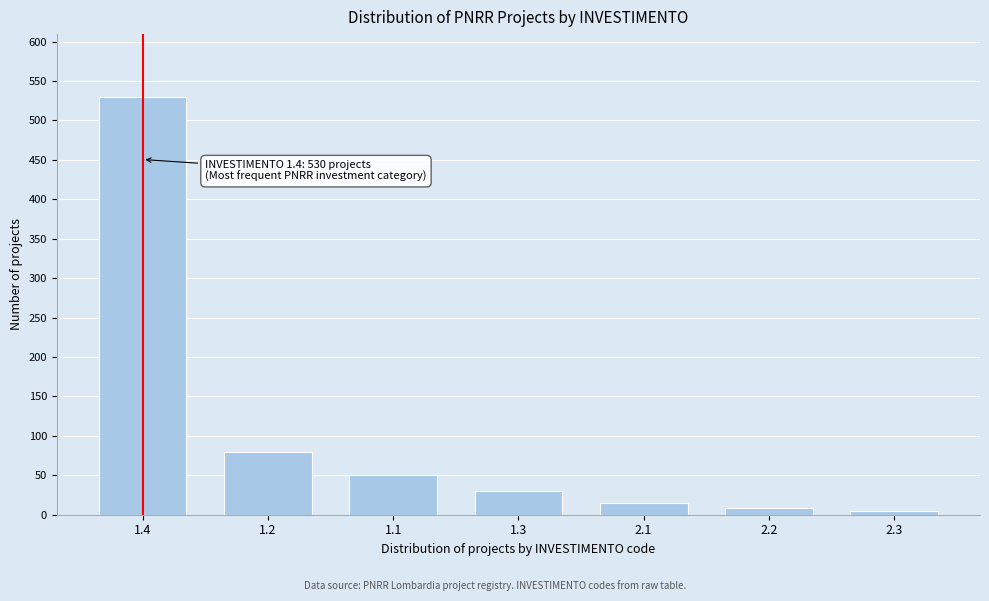

Reading right to left, transcribe all the data shown in this chart.

2.3=5	2.2=8	2.1=15	1.3=30	1.1=50	1.2=80	1.4=530